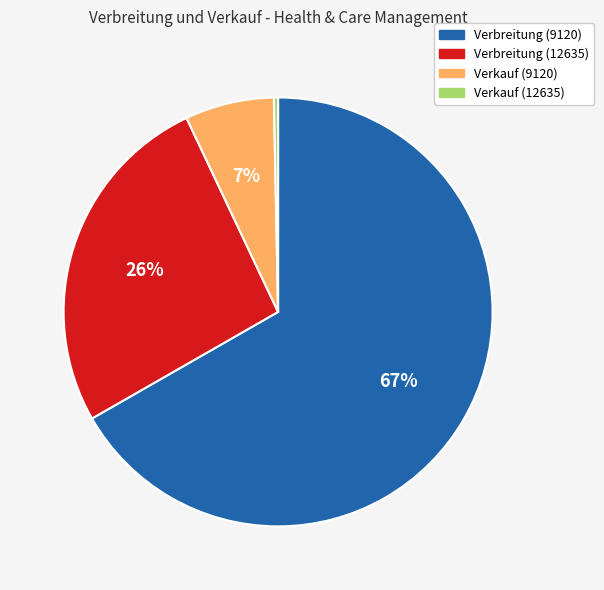

Is Verbreitung (9120) the majority of the pie?

Yes